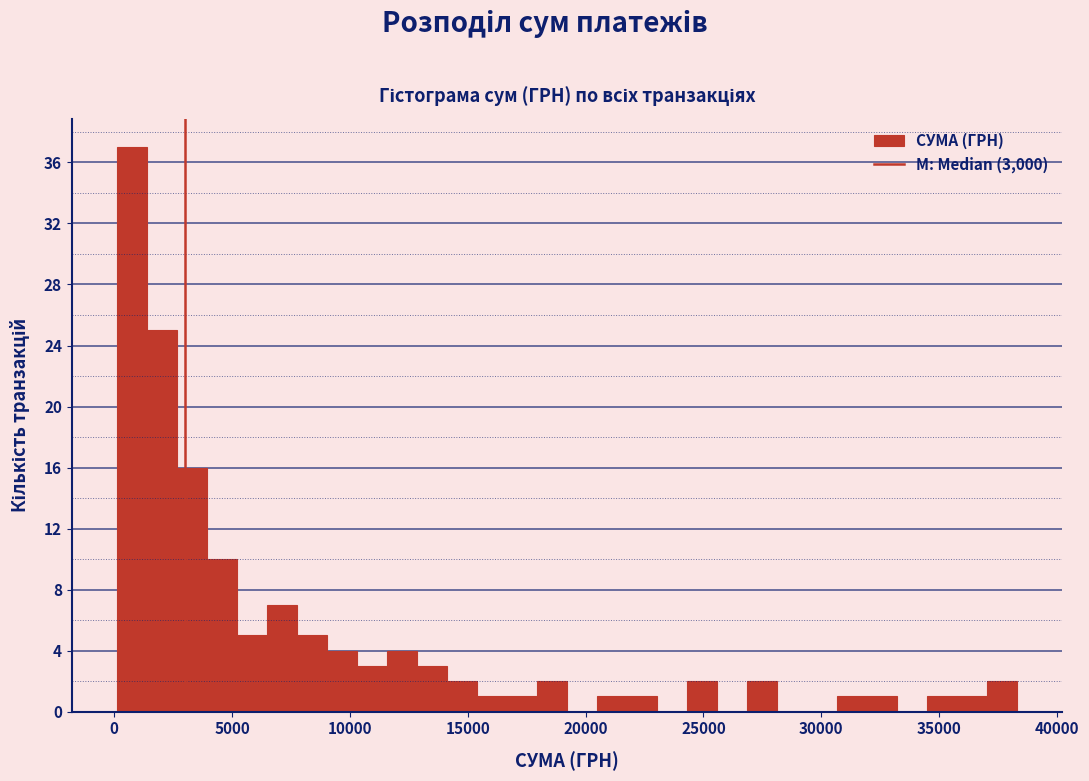

Around what value on the x-axis is the tallest bar? Give the approximate position of its centre, as read against the axis.

500